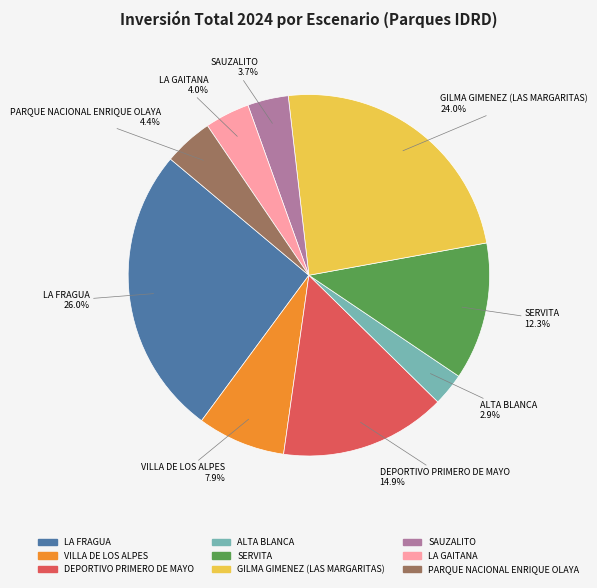

Between GILMA GIMENEZ (LAS MARGARITAS) and LA FRAGUA, which is larger?

LA FRAGUA